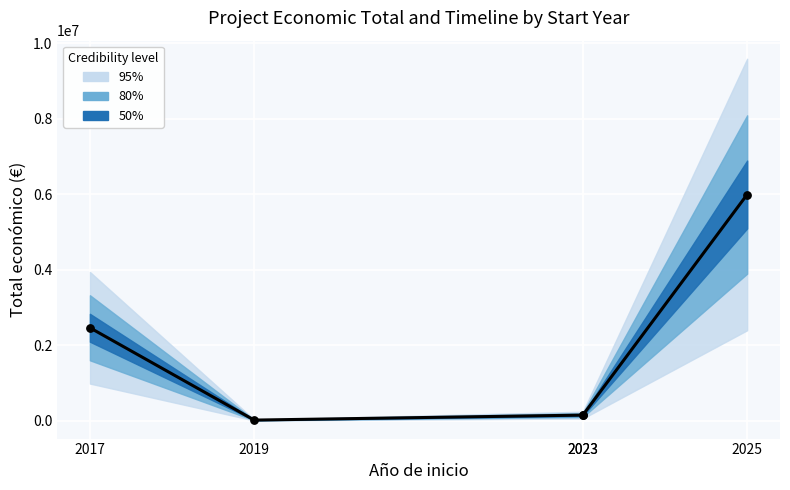

Between 2017 and 2019, which is larger?

2017